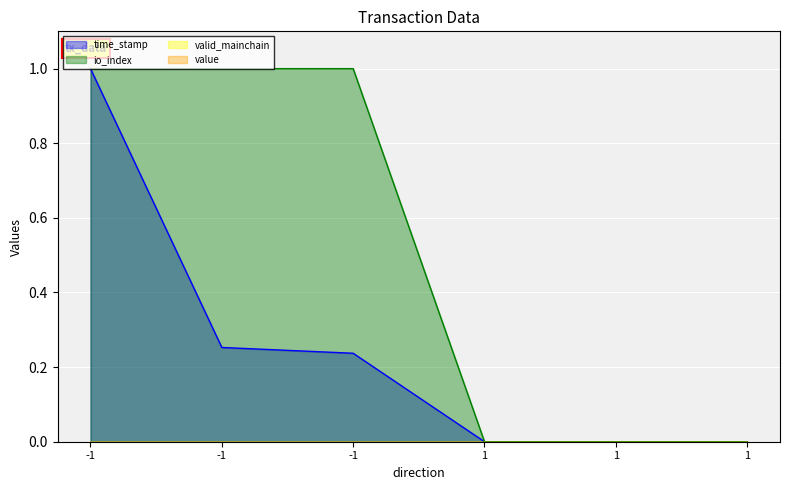

How many positive values does the io_index series have?

3